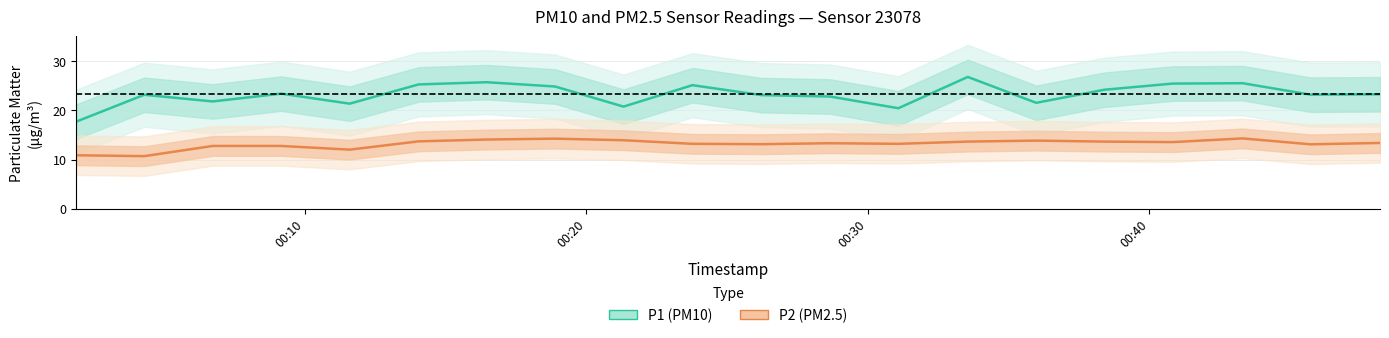

True or false: P2 (PM2.5) and P1 (PM10) intersect in this chart.

False